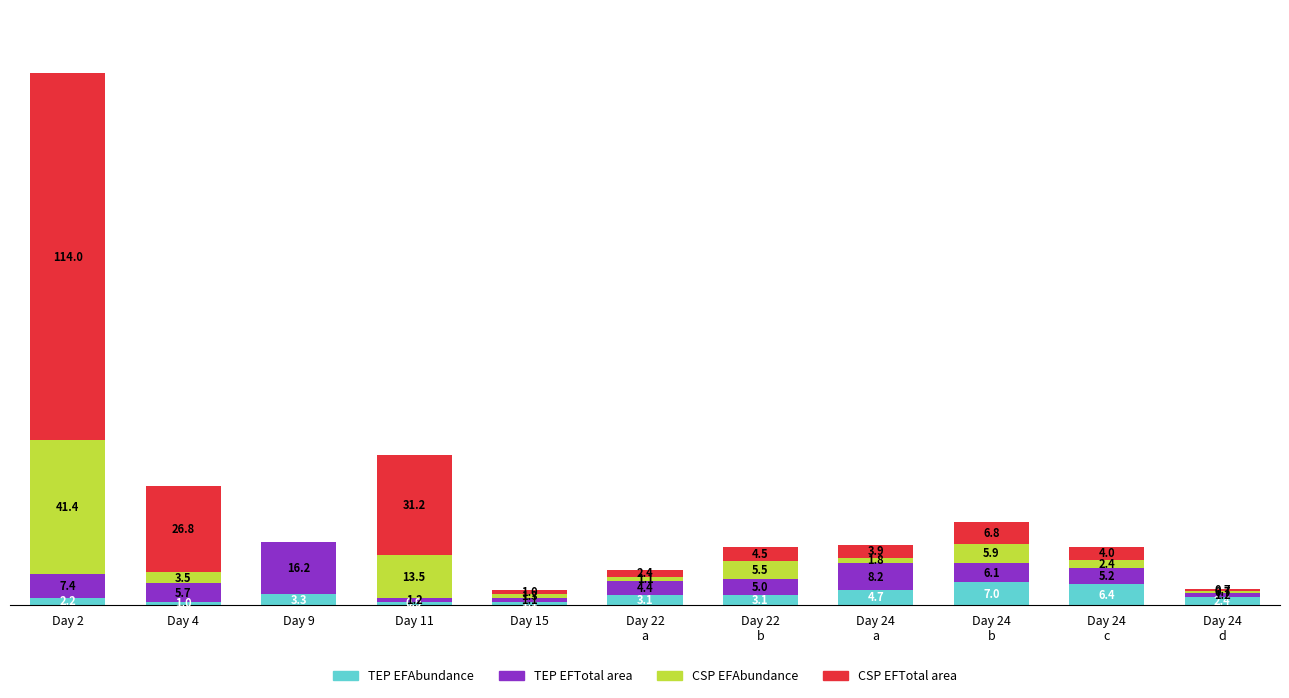

At which category is the sum across all series the highest?

Day 2